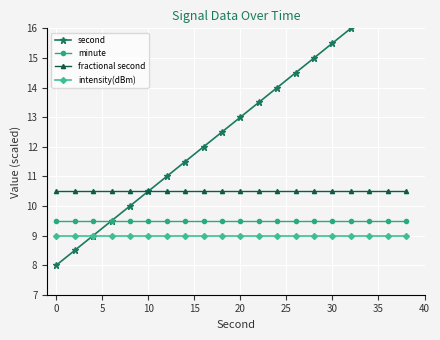

What is the maximum value for minute?

9.5